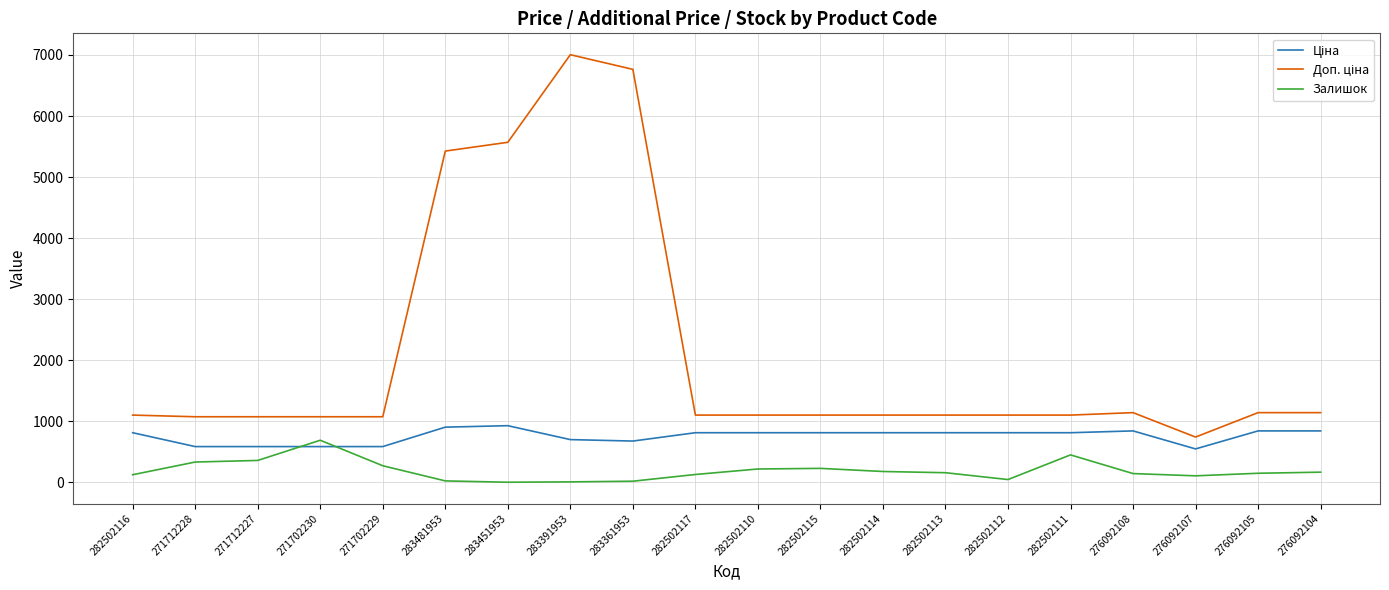

What is the approximate value of Залишок at 282502114?

178.0